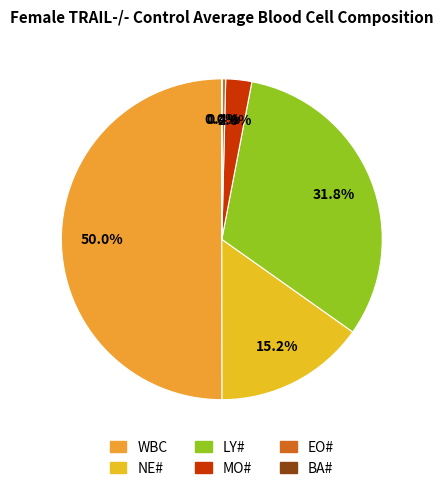

What percentage is NOT represented by BA#?

100.0%